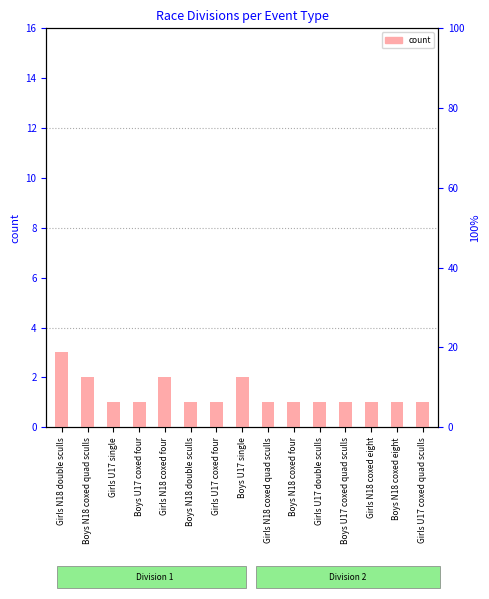

What is the value of the 7th bar from the left?

1